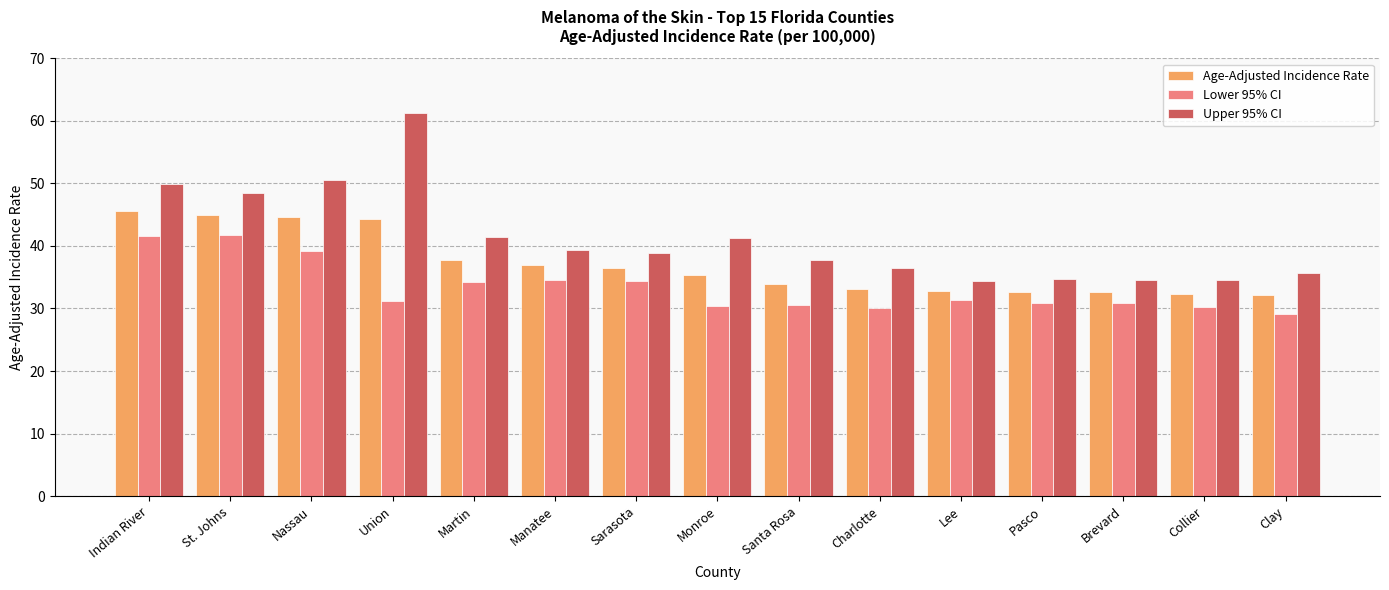

What is the difference between the maximum and minimum values in the Lower 95% CI series?

12.7